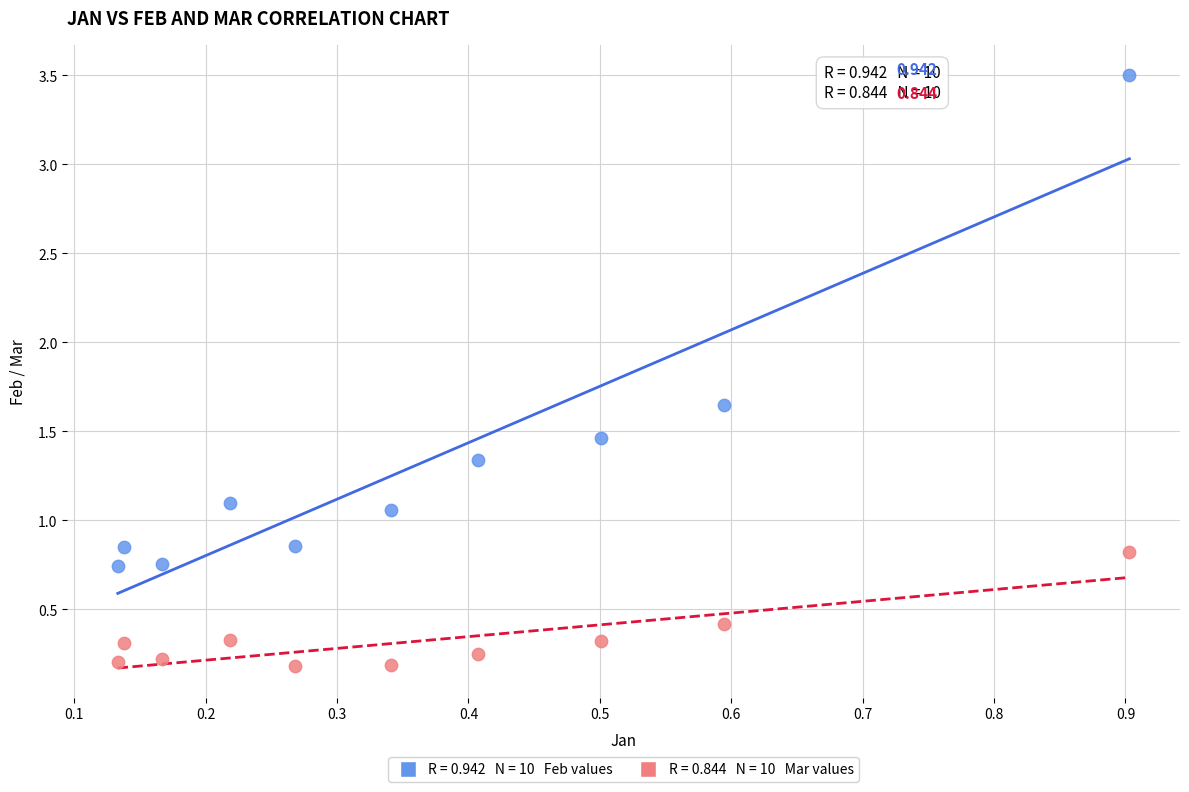

Across all data points, what is the range of Y values (max minus min)?

3.3